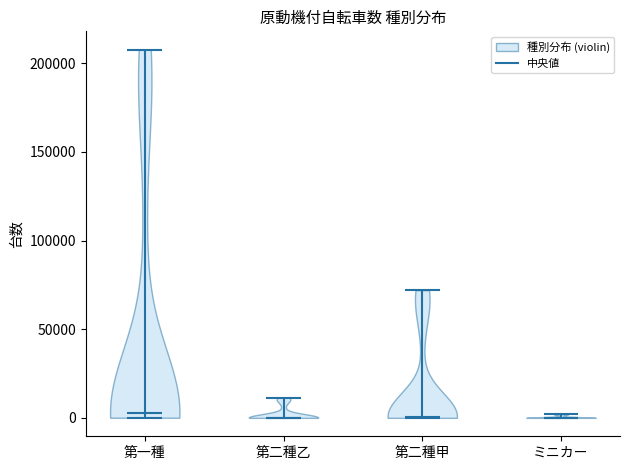

Reading left to right, read every violin against the y-axis: where its median line is, and the lowest and highest points it reaches. The values are not printed on the chart, so give them approximately, as read against the axis.

第一種: median line 5000, lowest point 0, highest point 210000
第二種乙: median line 0, lowest point 0, highest point 10000
第二種甲: median line 0, lowest point 0, highest point 70000
ミニカー: median line 0, lowest point 0, highest point 0